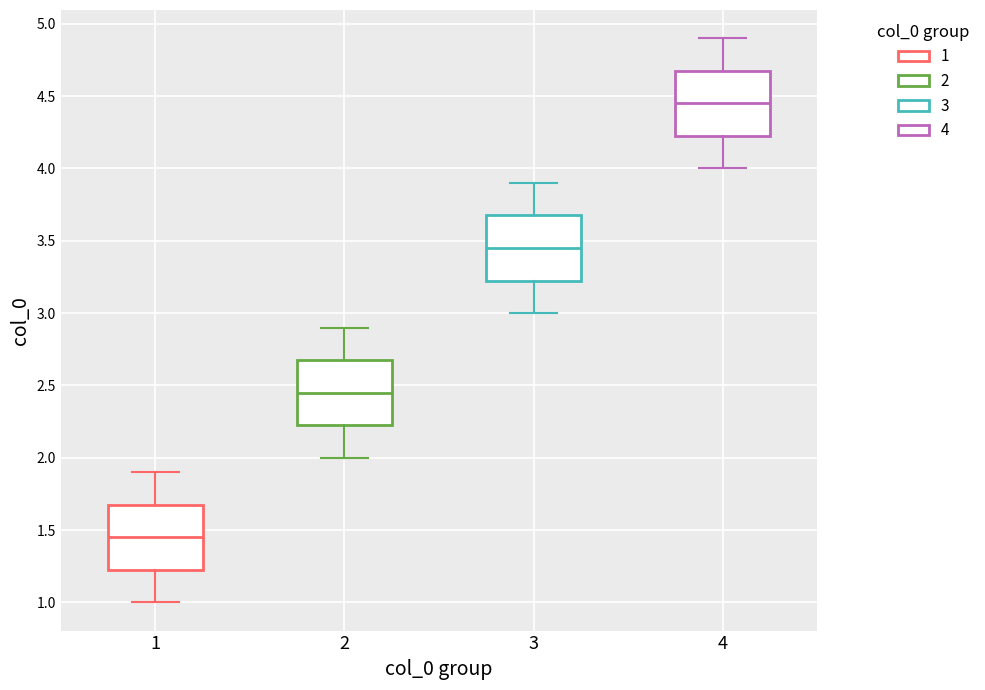

Reading left to right, read every box against the y-axis: the position of its median line, the range the box covers, and the ends of its whiskers. The values are not printed on the chart, so give them approximately, as read against the axis.

1: median 1.45, box 1.25 to 1.70, whiskers 1.00 to 1.90
2: median 2.45, box 2.25 to 2.70, whiskers 2.00 to 2.90
3: median 3.45, box 3.25 to 3.70, whiskers 3.00 to 3.90
4: median 4.45, box 4.25 to 4.70, whiskers 4.00 to 4.90